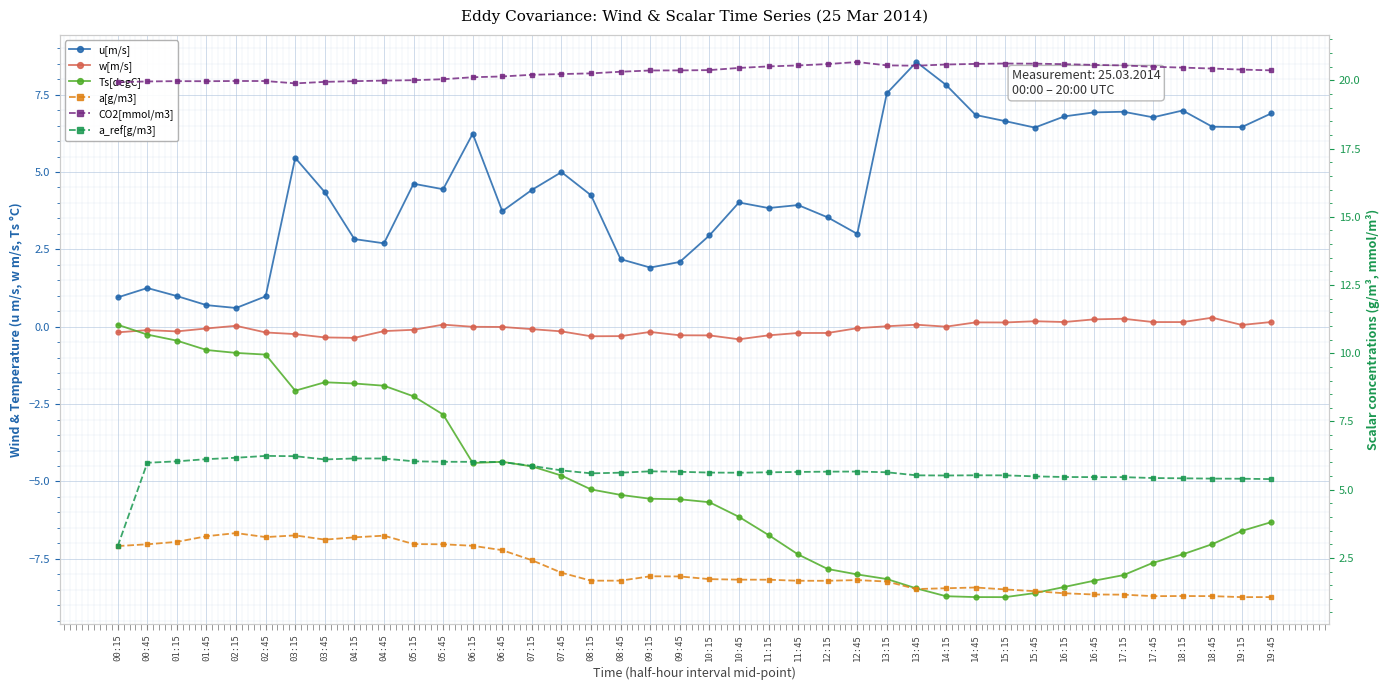

At which category is the sum across all series the highest?

03:15